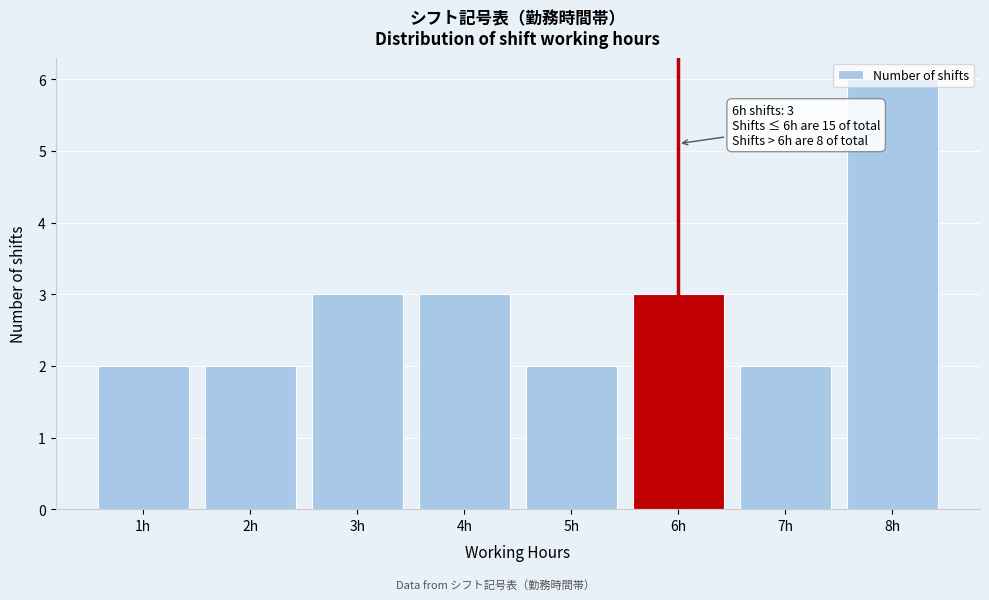

Over which range of the x-axis is the bar tallest?

7.5 to 8.5